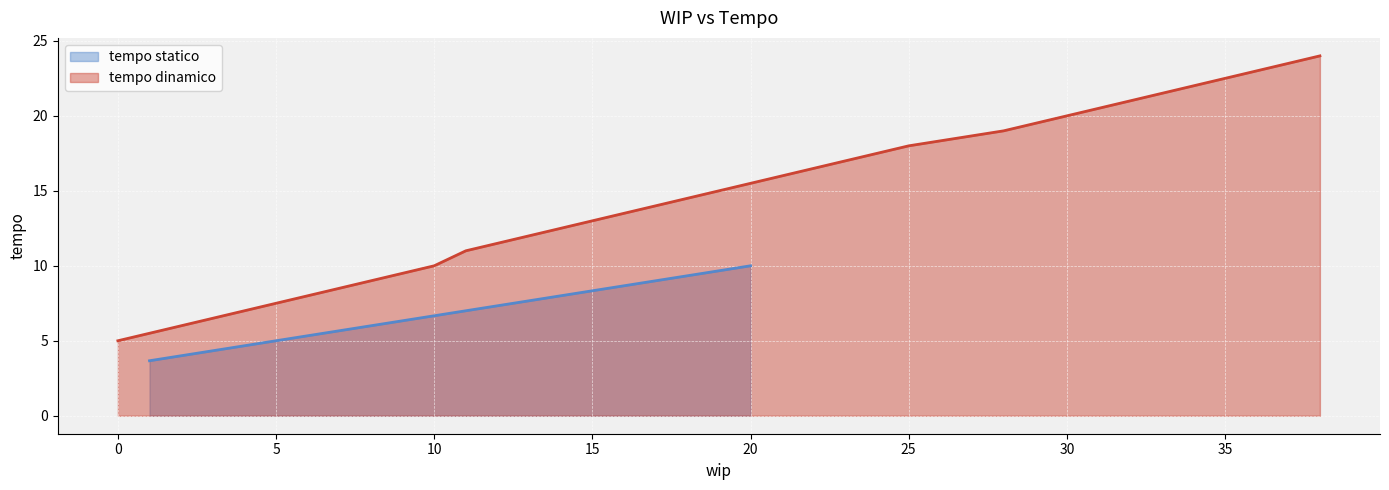

Count the number of data series in this chart.

2